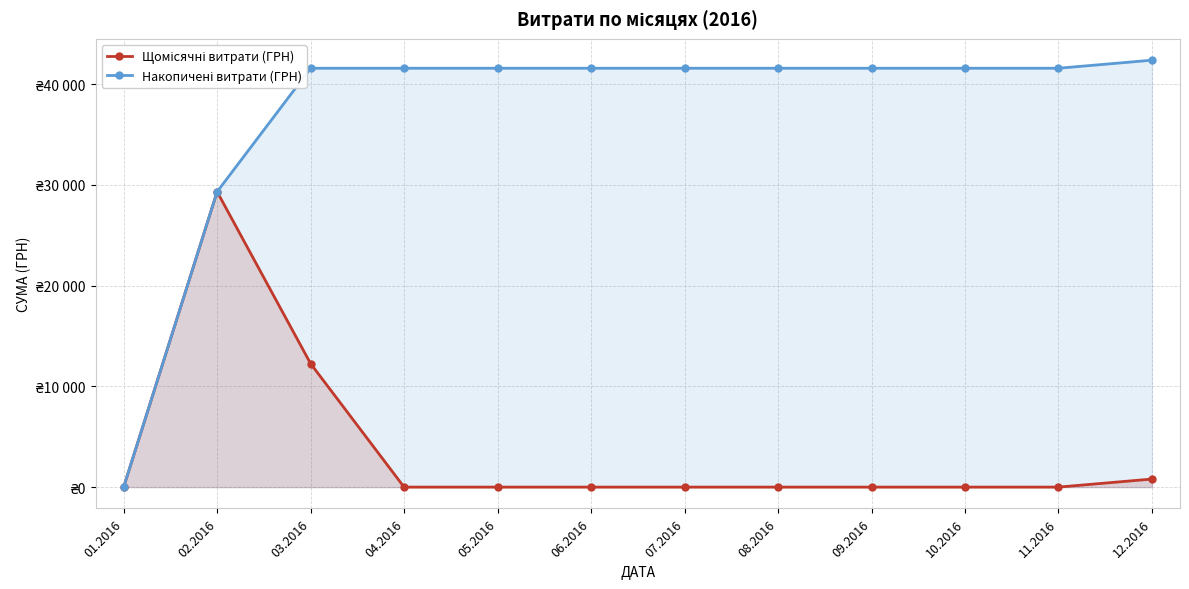

Where is the first local maximum for Щомісячні витрати (ГРН)?

02.2016